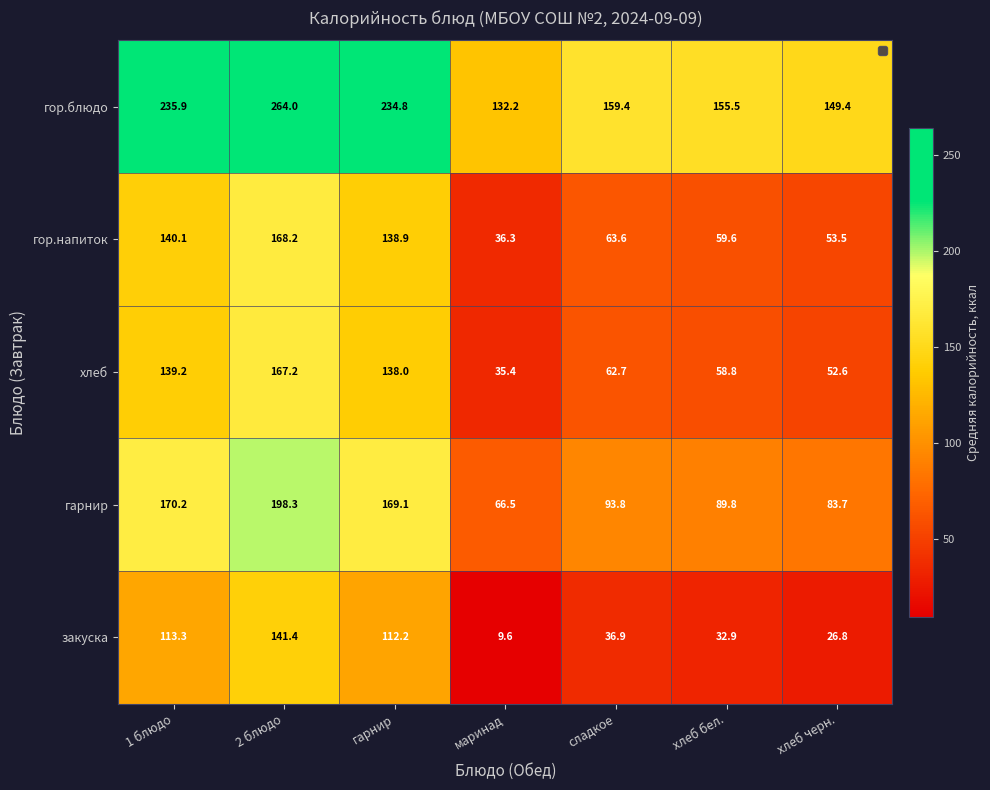

What is the sum of all хлеб values?

653.9